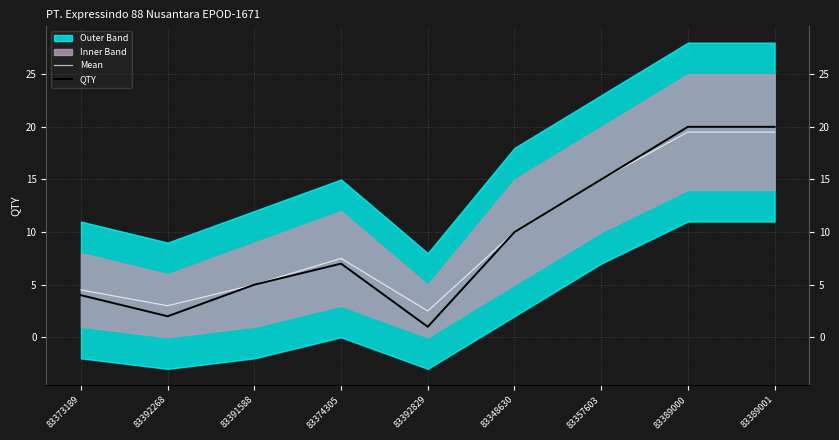

At 83373189, list the series in order from smallest to largest.

QTY, Mean